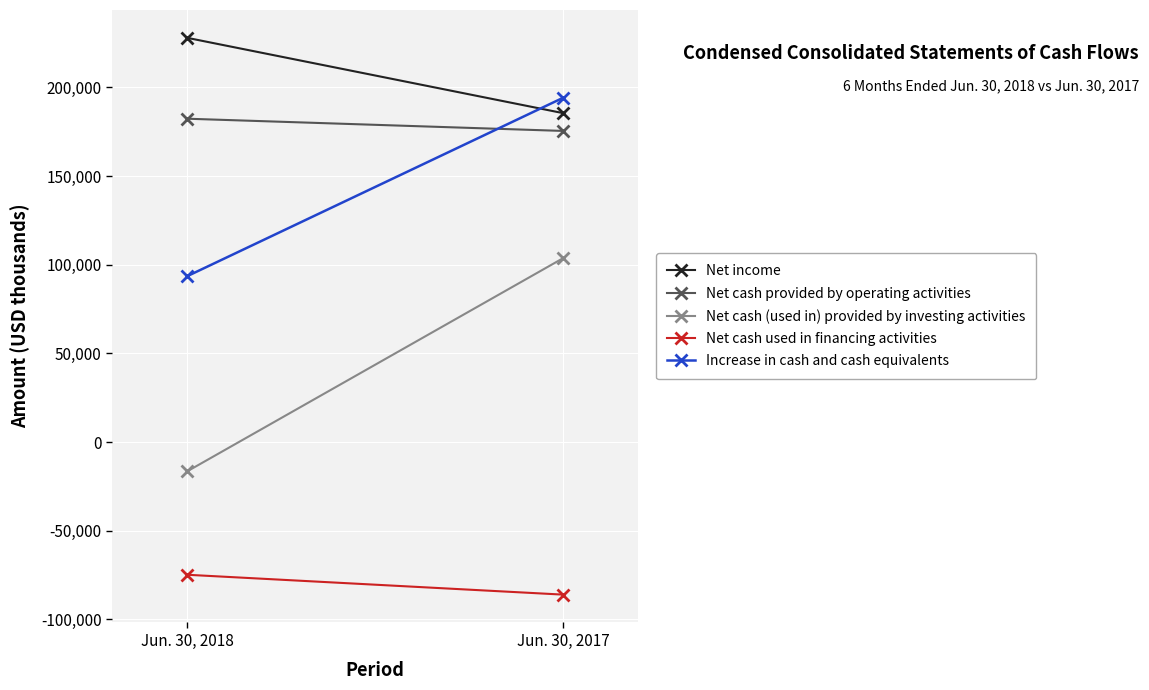

Between Jun. 30, 2018 and Jun. 30, 2017, which series saw the biggest shift?

Net cash (used in) provided by investing activities